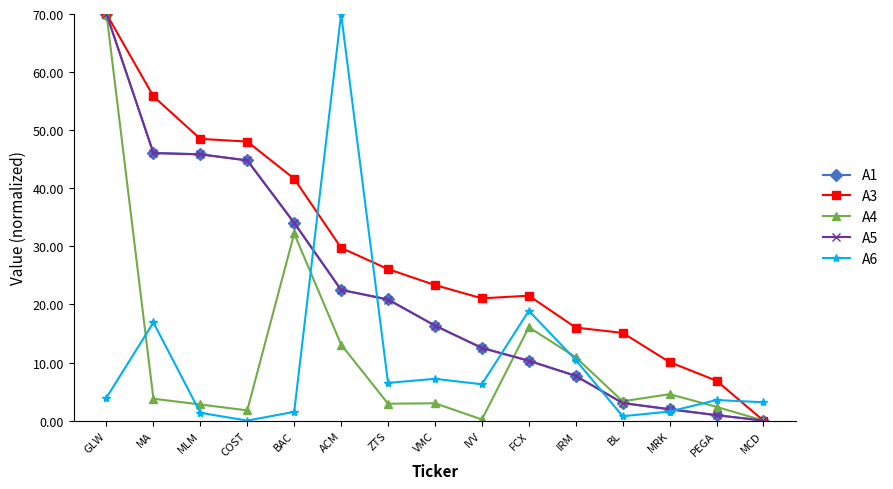

What is the spread (max minus min) of values at ZTS?

23.2